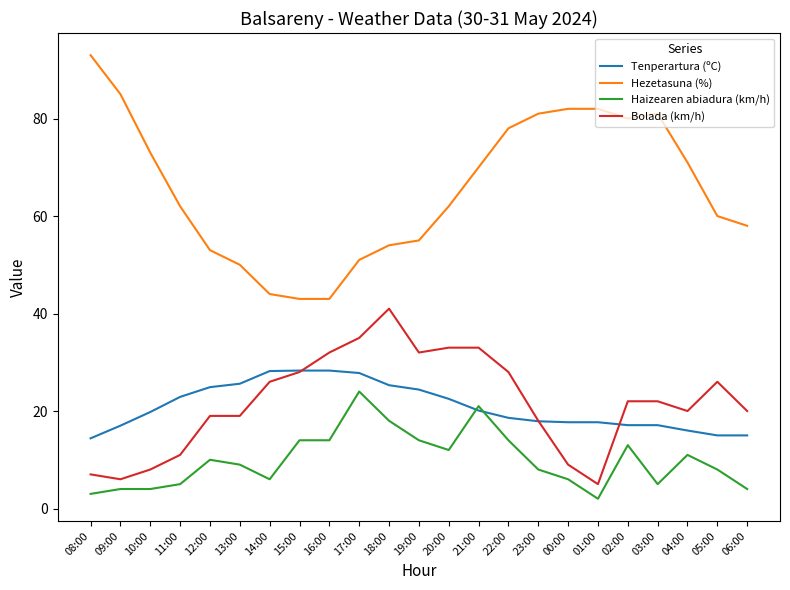

Where does the Hezetasuna (%) series first go above 62?

08:00